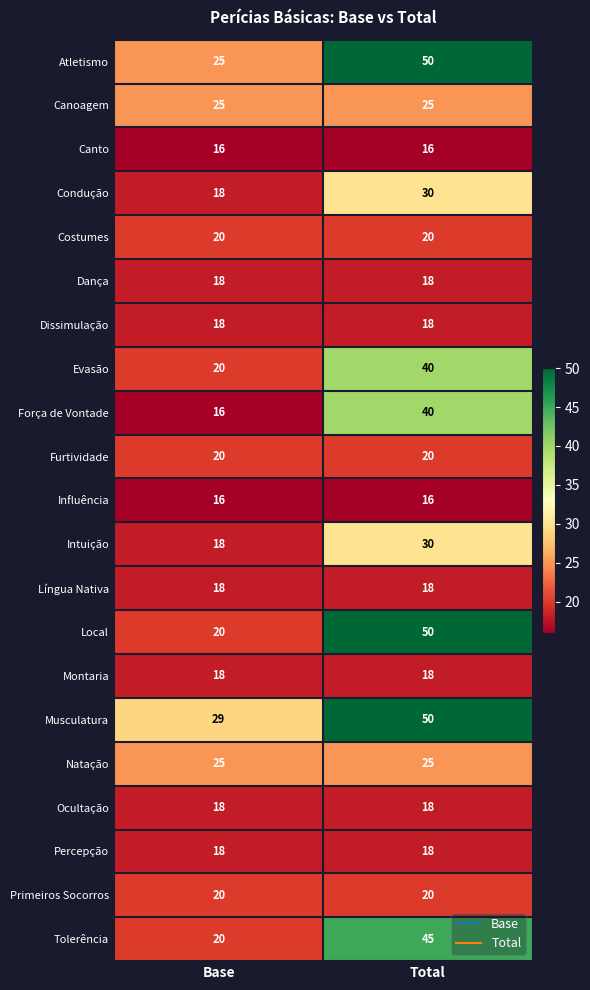

The Furtividade series shows 20 at Total. True or false?

True